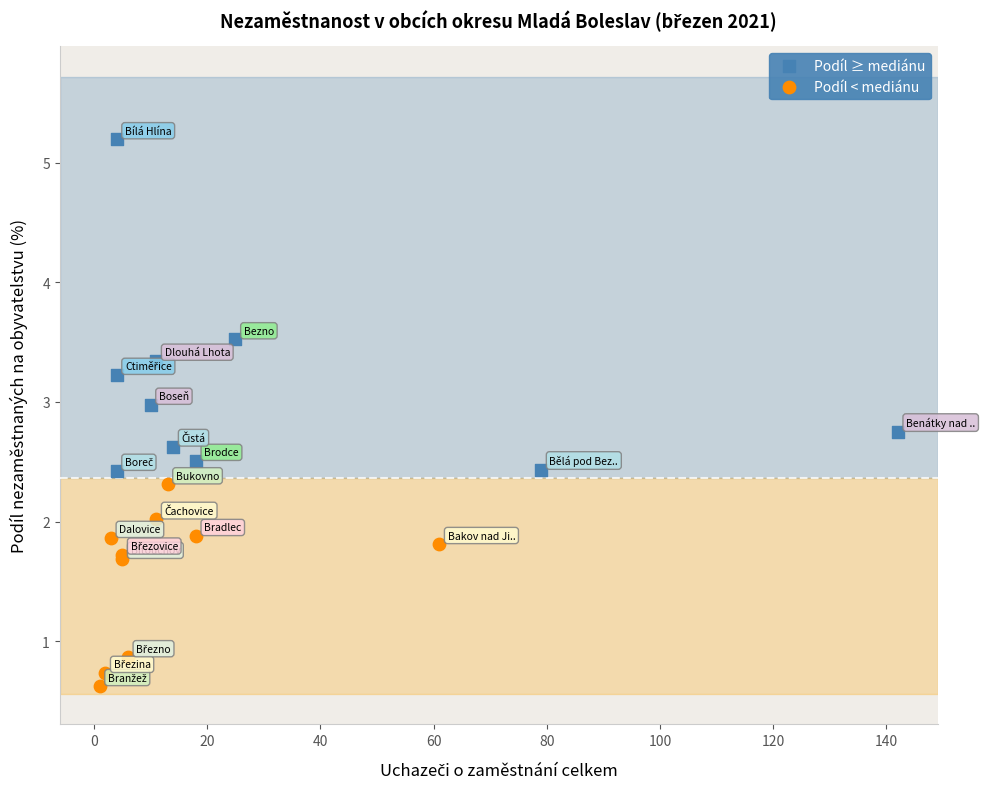

Which series reaches the minimum Y coordinate?

Podíl < mediánu